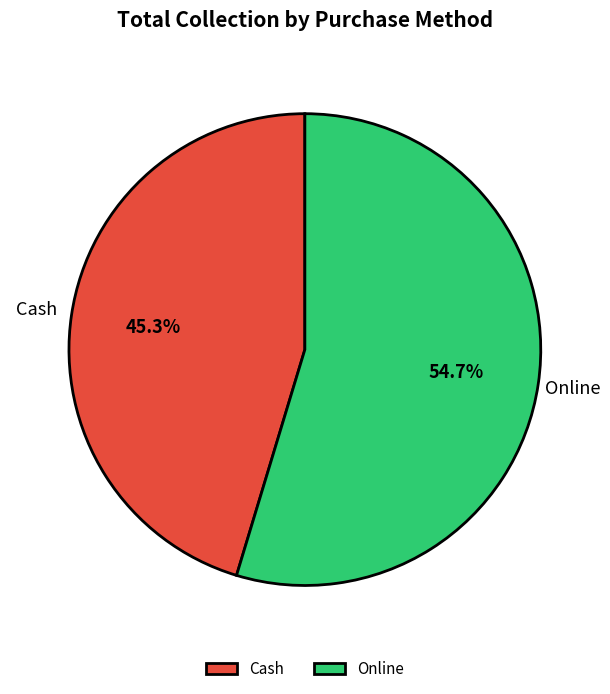

Which category accounts for the majority?

Online